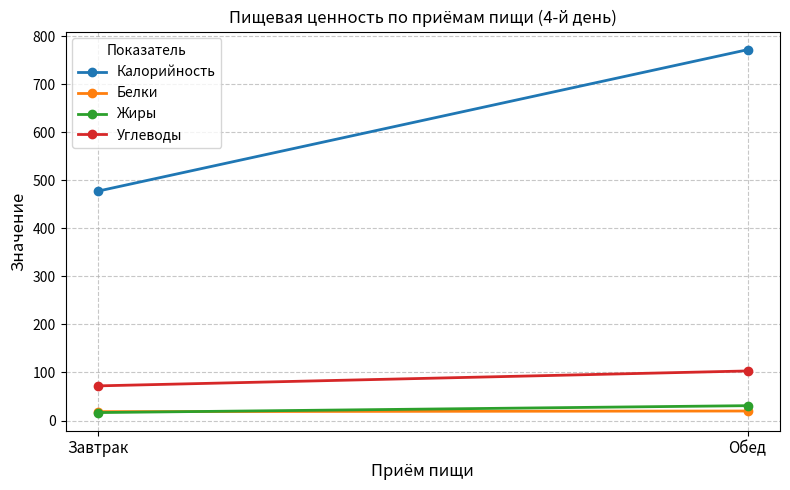

The Углеводы series shows 46.2 at Завтрак. True or false?

False